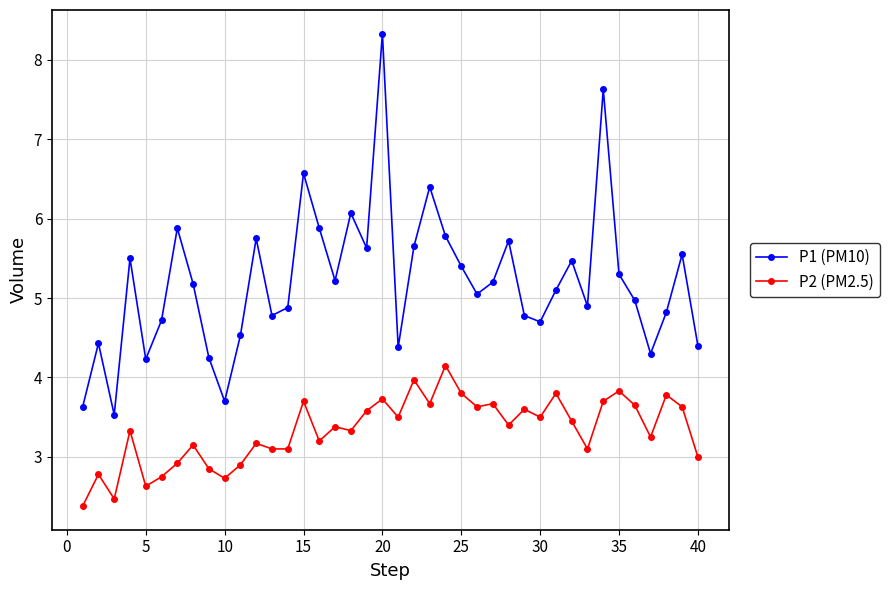

True or false: P1 (PM10) has more than 1 points higher than both neighbors.

True